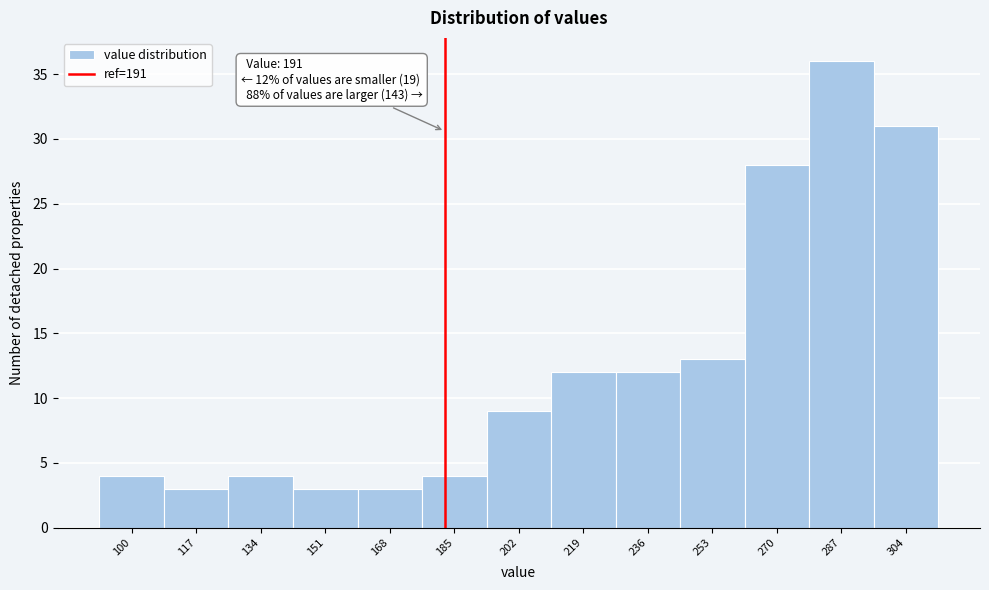

Reading left to right, transcribe all the data shown in this chart.

4	3	4	3	3	4	9	12	12	13	28	36	31